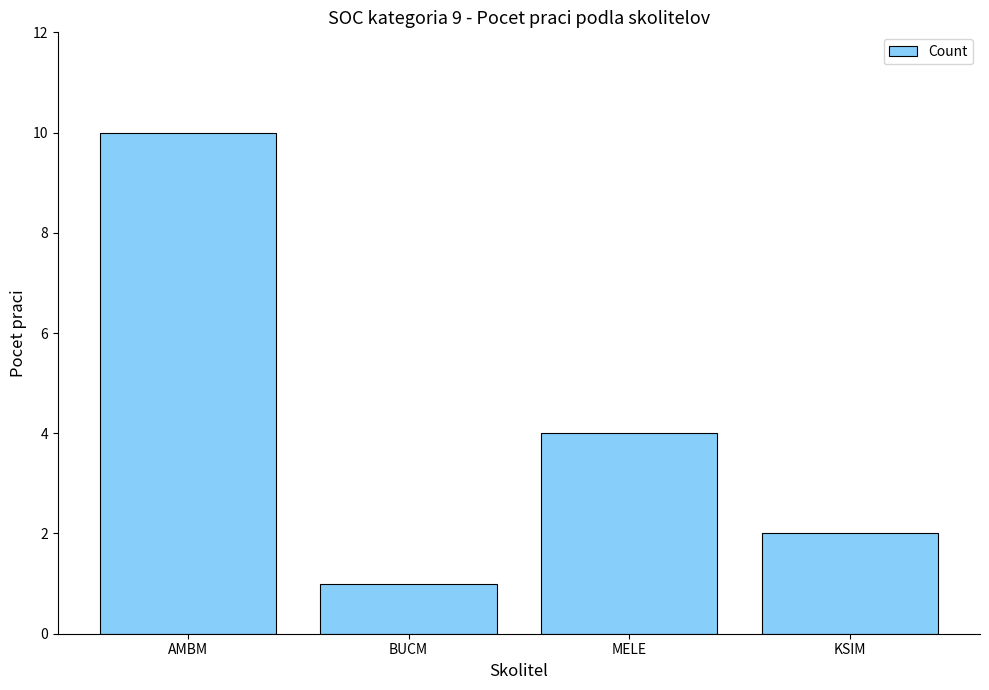

True or false: the data shows 1 at KSIM.

False